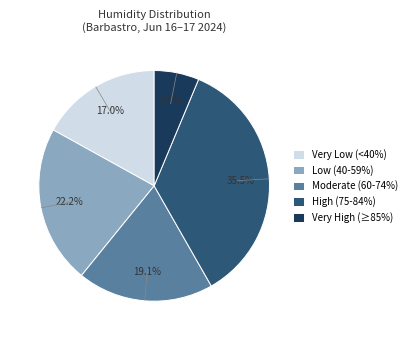

How many segments does this pie chart have?

5